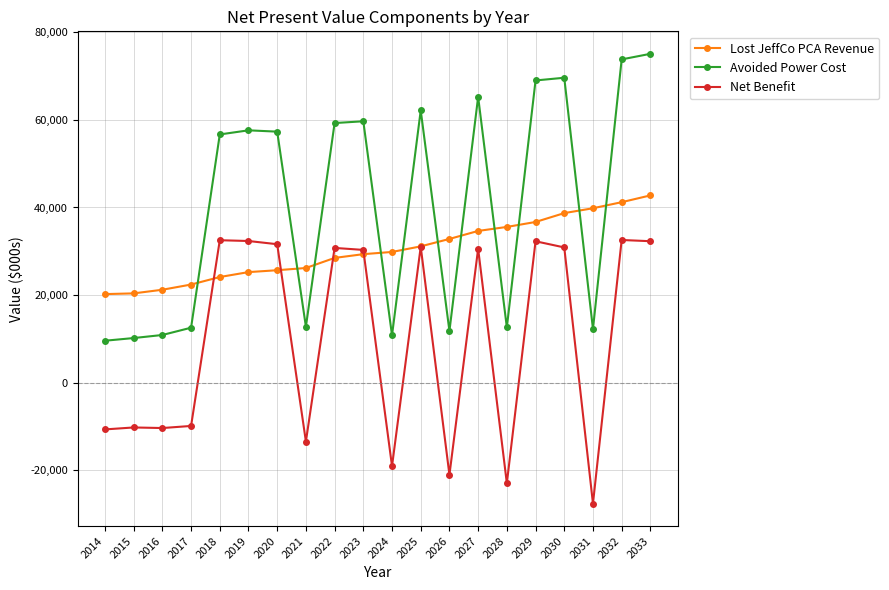

In Avoided Power Cost, how many points are lower than both neighbors (excluding endpoints)?

5